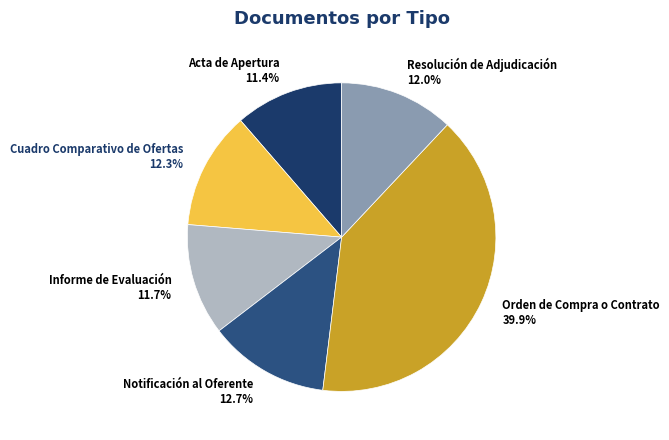

To the nearest percent, what is the difference between the Resolución de Adjudicación and Notificación al Oferente slice percentages?

1%